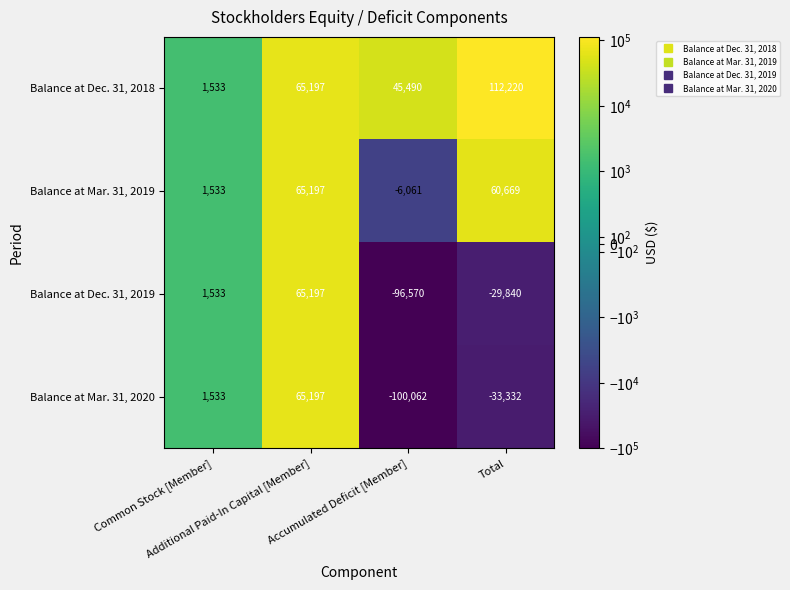

At how many categories does at least one series exceed 292?

4